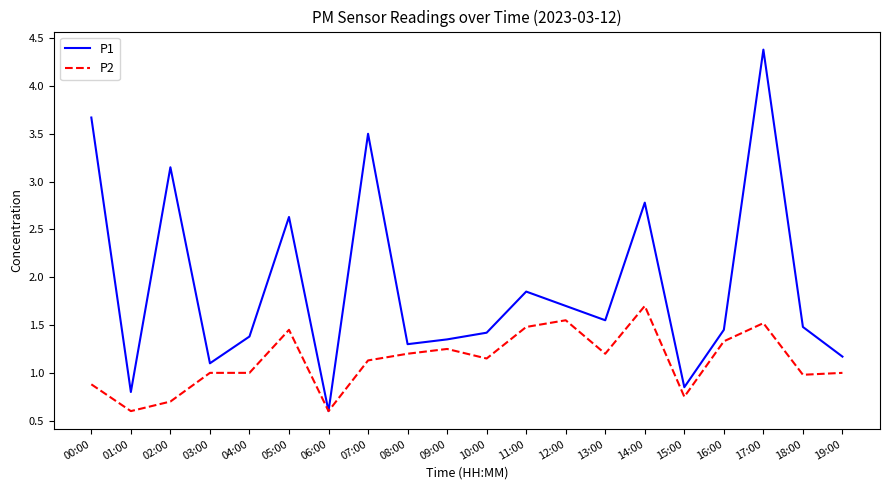

Rank the series at 18:00 from lowest to highest value.

P2, P1